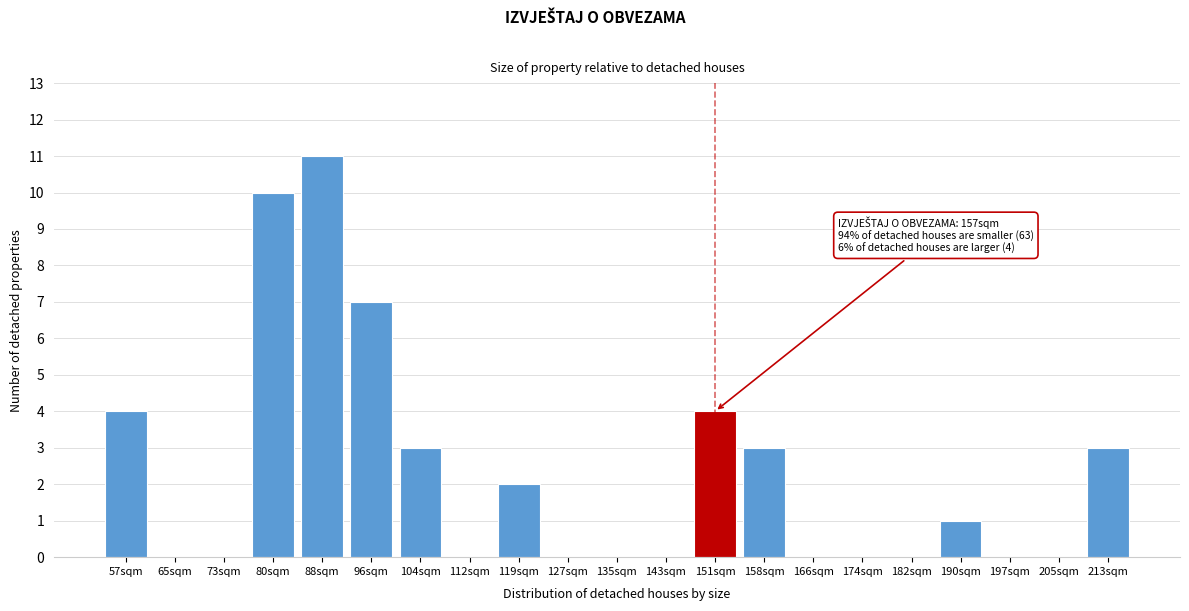

Reading right to left, transcribe all the data shown in this chart.

213sqm=3	205sqm=0	197sqm=0	190sqm=1	182sqm=0	174sqm=0	166sqm=0	158sqm=3	151sqm=4	143sqm=0	135sqm=0	127sqm=0	119sqm=2	112sqm=0	104sqm=3	96sqm=7	88sqm=11	80sqm=10	73sqm=0	65sqm=0	57sqm=4